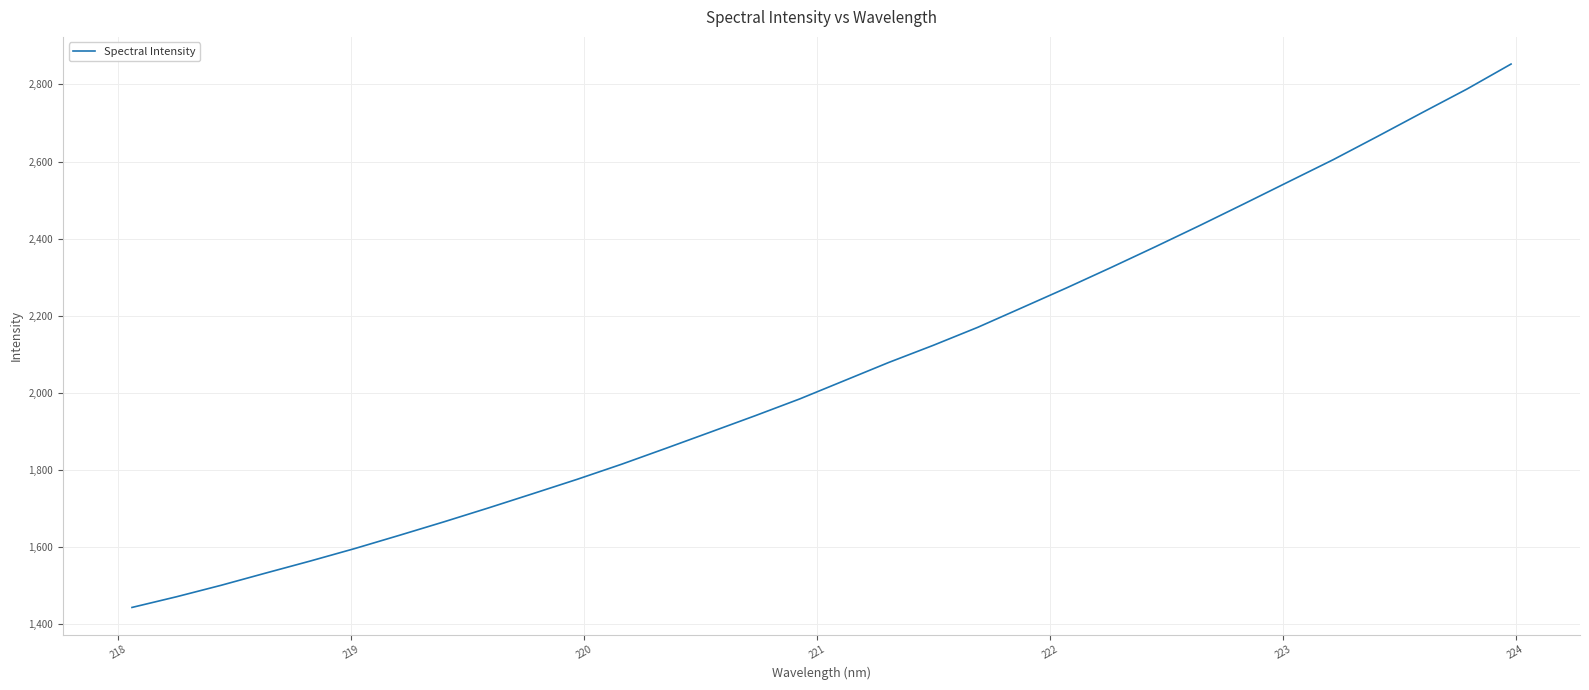

What is the greatest value displayed?

2852.9